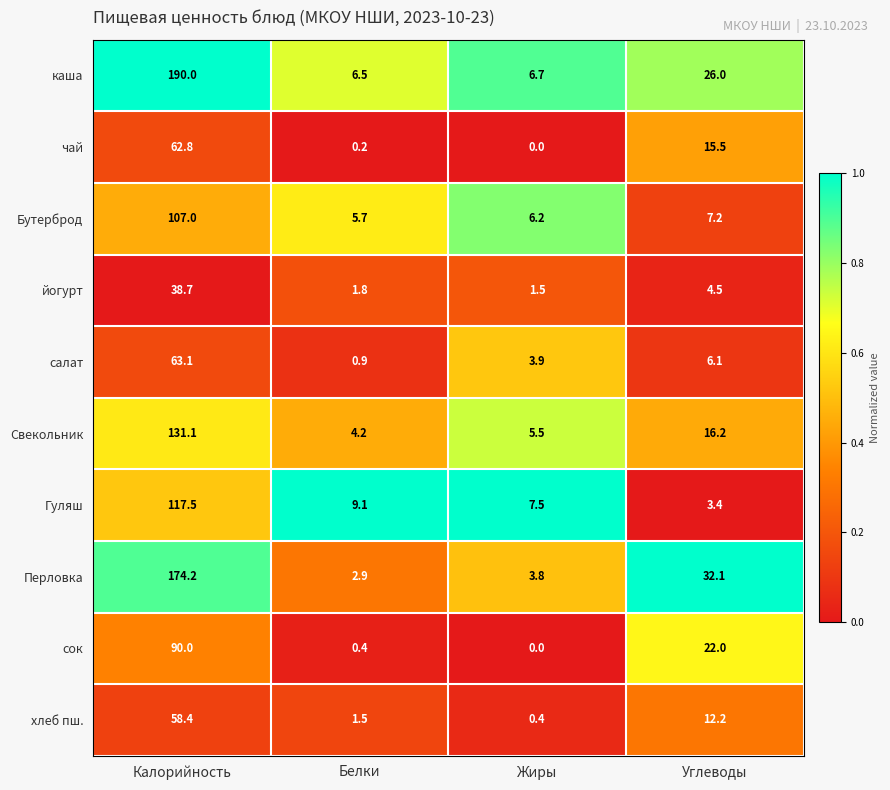

What is the highest value of the сок series?

90.0